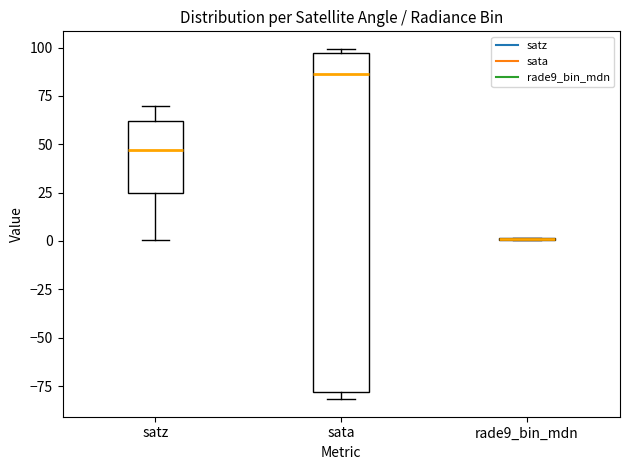

Comparing the boxes themselves (not the whiskers), which one is the tallest?

sata